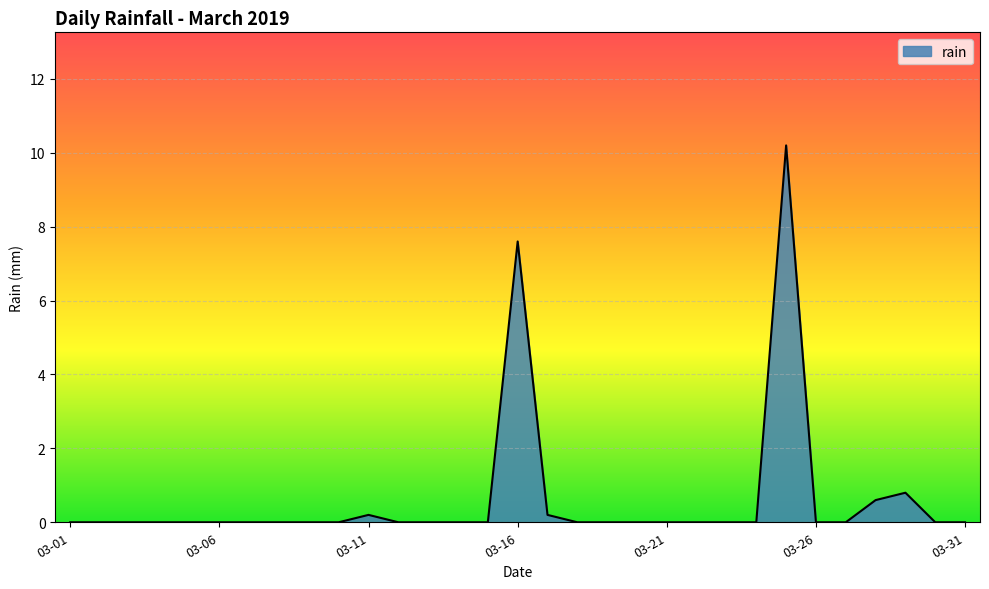

What is the maximum value shown in the chart?

10.2